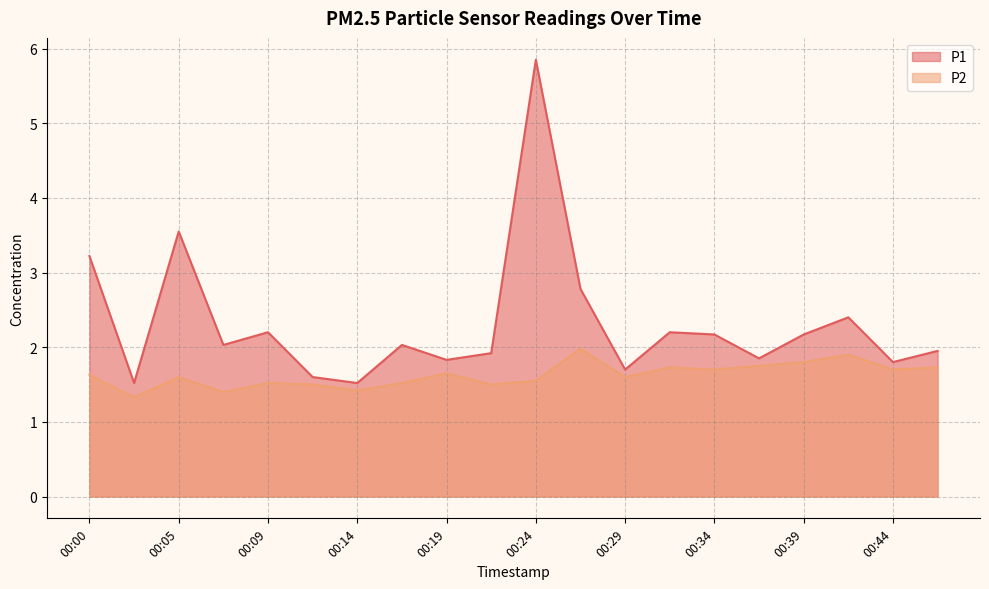

At which category is the sum across all series the highest?

00:24